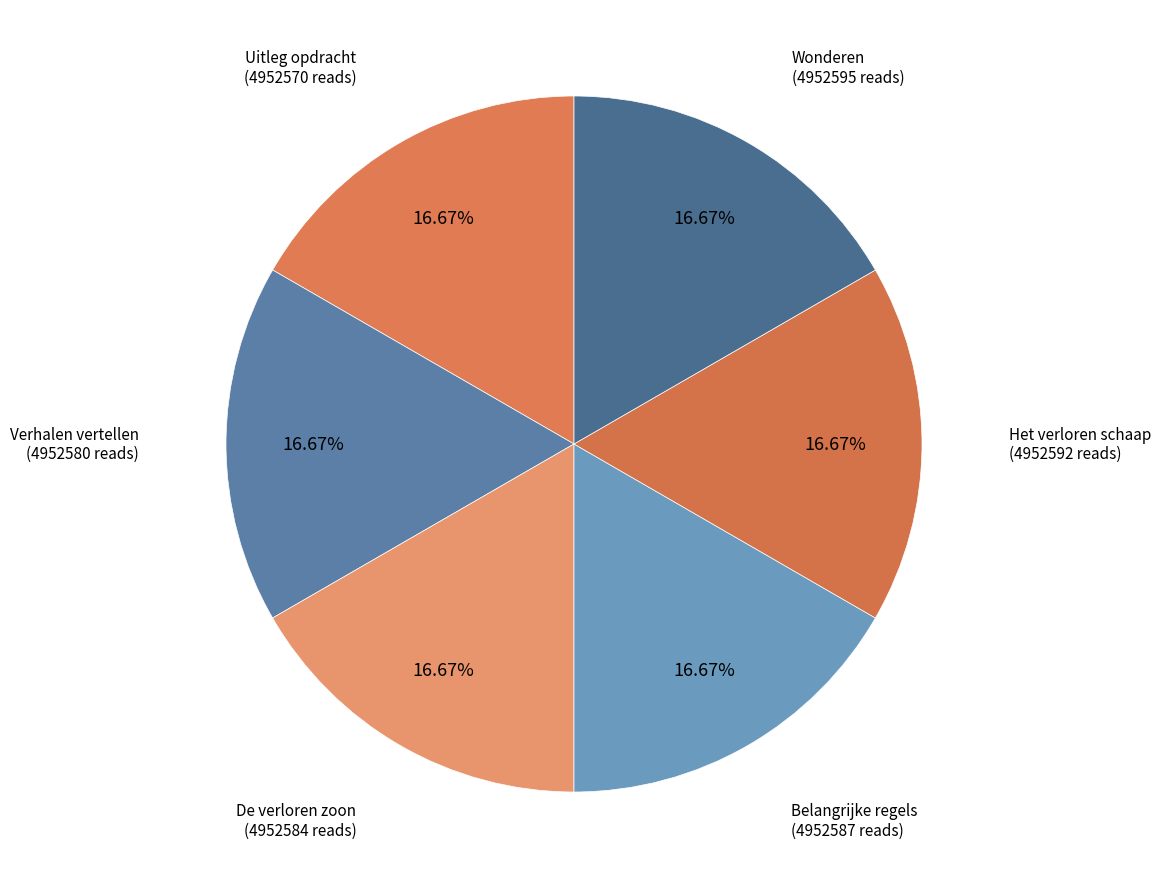

To the nearest percent, what is the average slice percentage?

17%